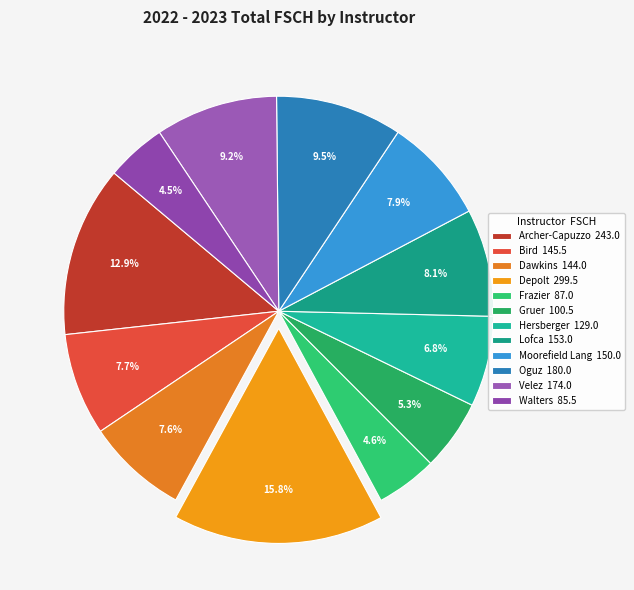

What percentage is the Velez slice, to the nearest percent?

9%